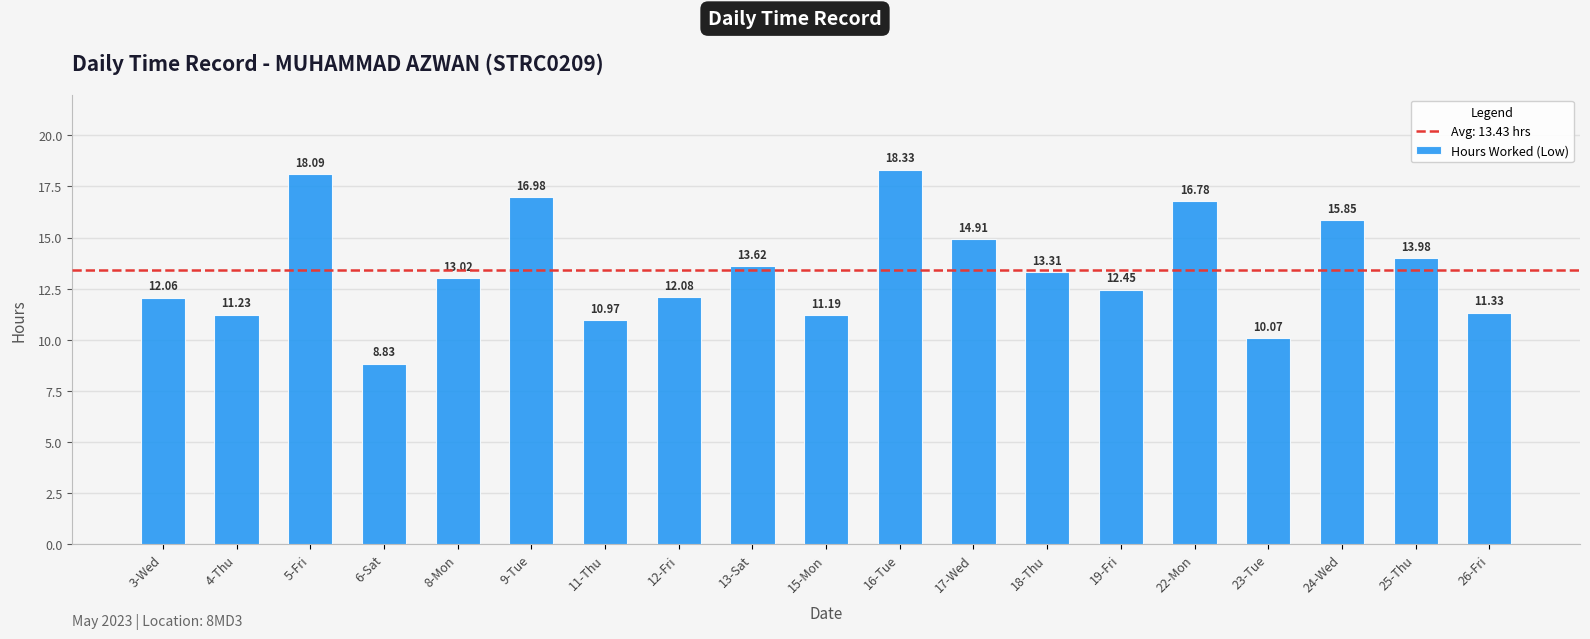

What is the label of the 4th bar from the right?

23-Tue